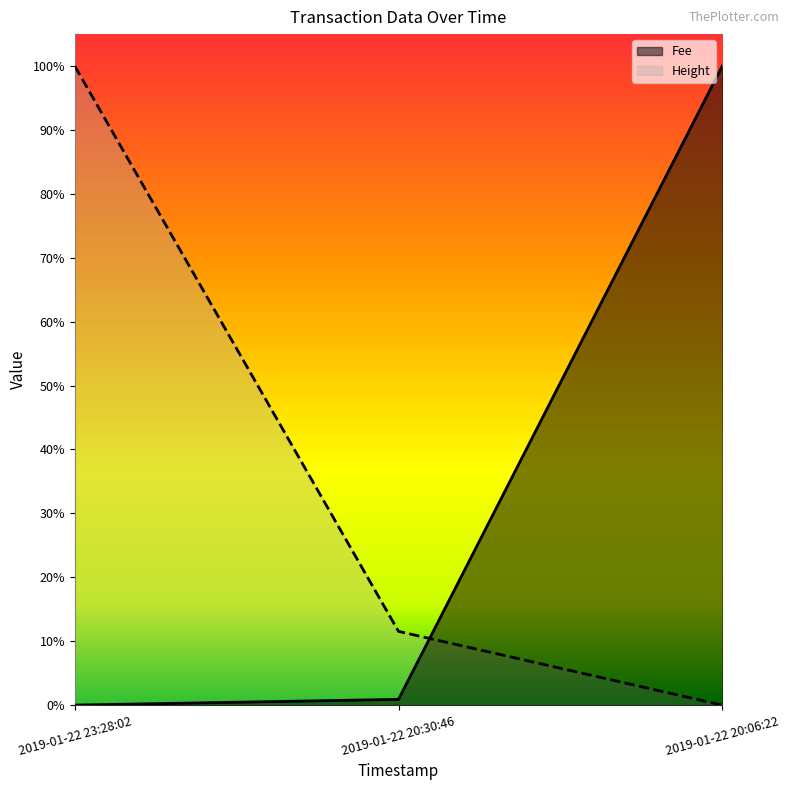

How many lines are shown in the chart?

2